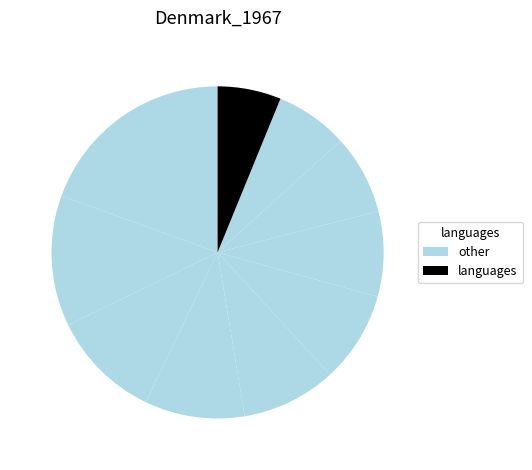

How many slices are in this pie chart?

10